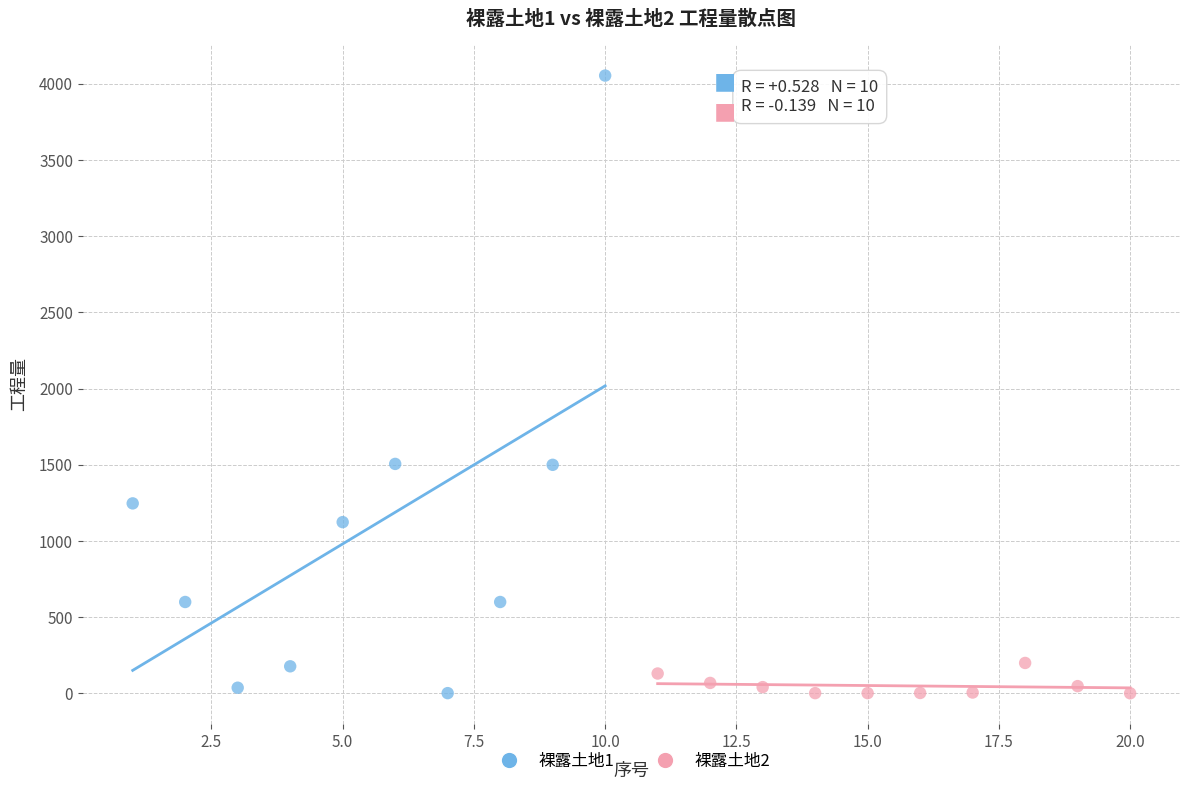

Which series has the widest spread of Y values?

裸露土地1